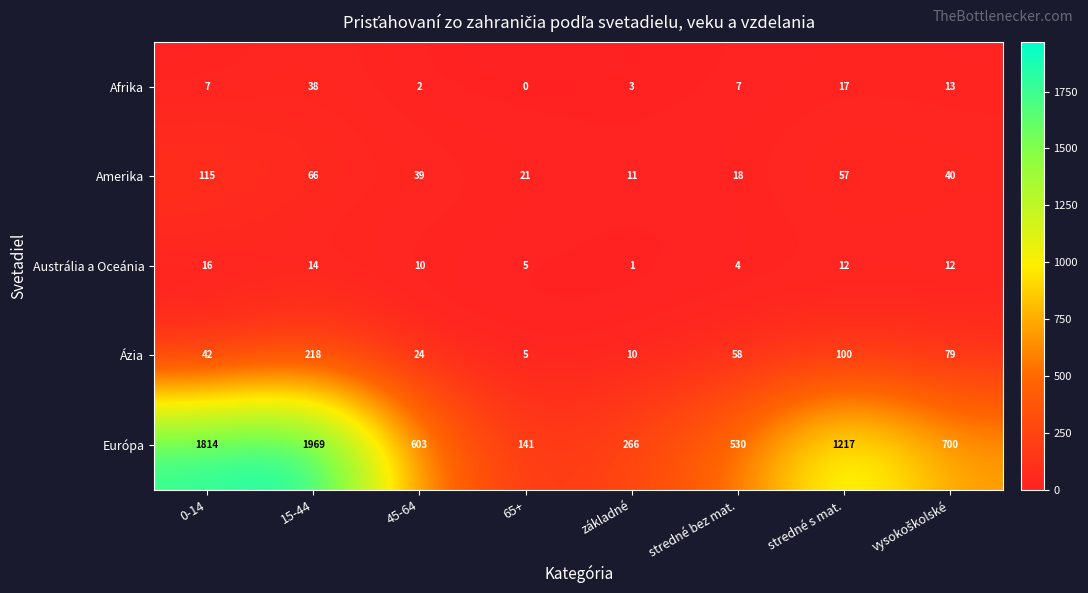

What is the difference between the Amerika values at 15-44 and základné?

55